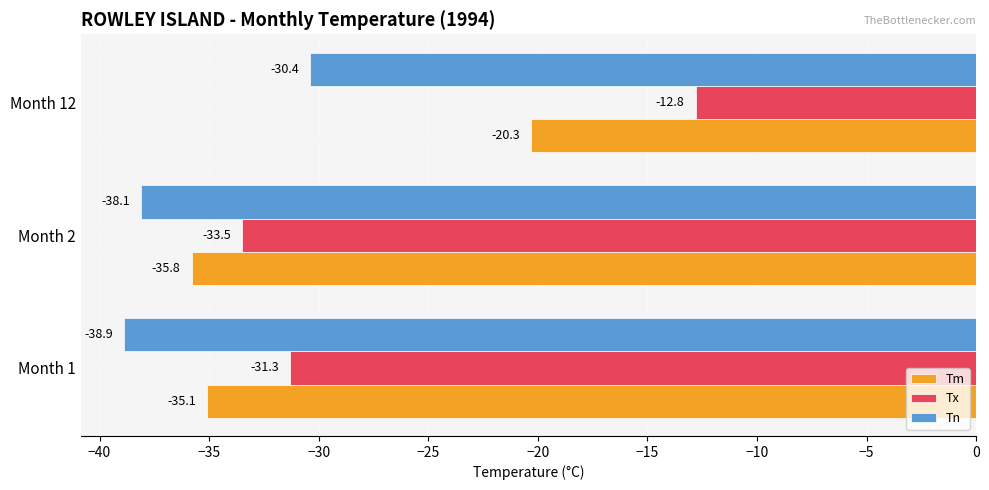

The Tx series shows -31.3 at Month 1. True or false?

True